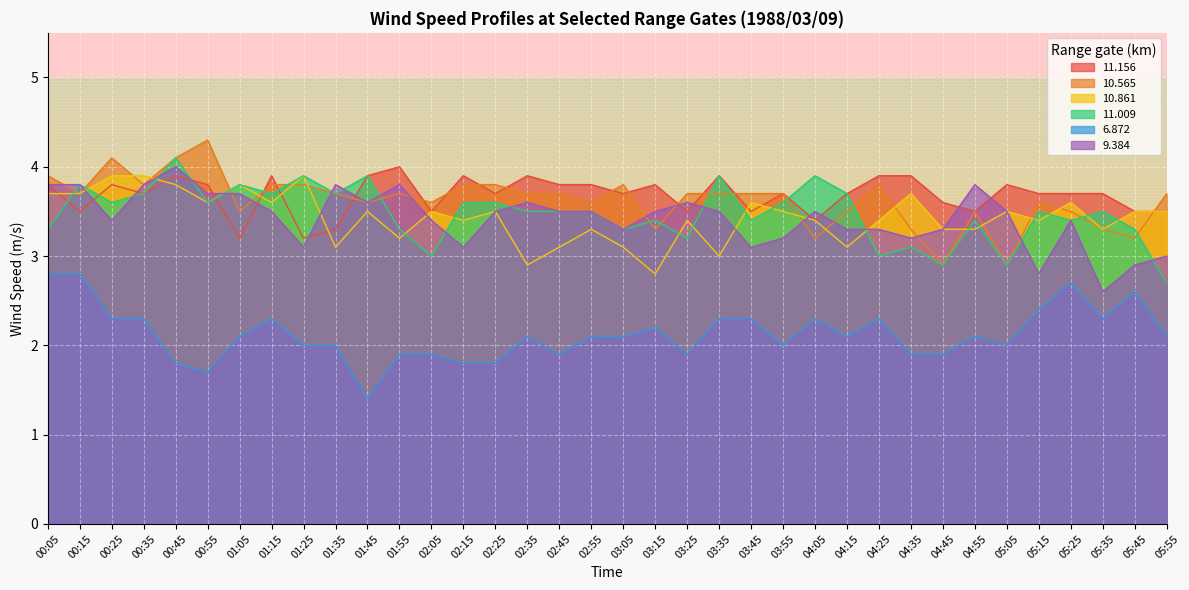

What is the lowest value of the  10.861 series?

2.8